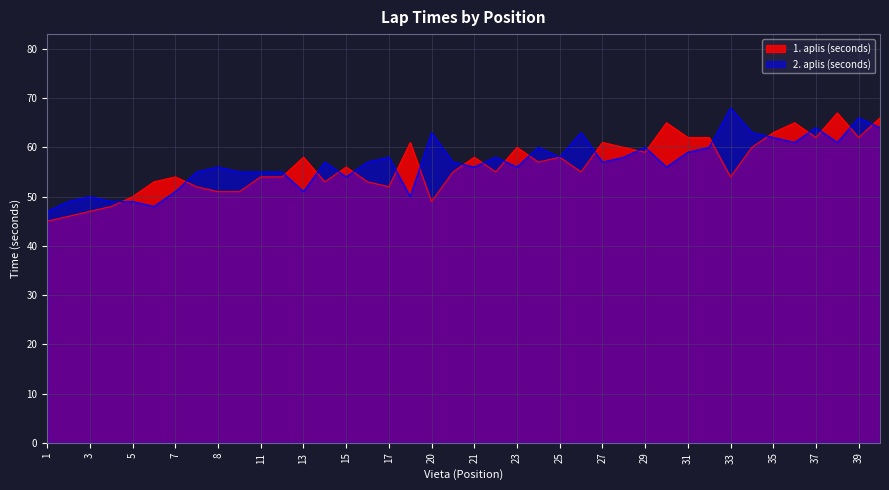

Reading right to left, extract all data points from this chart.

1. aplis (seconds): 40=66	39=62	38=67	37=62	36=65	35=63	34=60	33=54	32=62	31=62	30=65	29=59	28=60	27=61	26=55	25=58	24=57	23=60	22=55	21=58	19=55	20=49	18=61	17=52	16=53	15=56	14=53	13=58	12=54	11=54	10=51	8=51	9=52	7=54	6=53	5=50	4=48	3=47	2=46	1=45
2. aplis (seconds): 40=64	39=66	38=61	37=64	36=61	35=62	34=63	33=68	32=60	31=59	30=56	29=60	28=58	27=57	26=63	25=58	24=60	23=56	22=58	21=56	19=57	20=63	18=50	17=58	16=57	15=54	14=57	13=51	12=55	11=55	10=55	8=56	9=55	7=51	6=48	5=49	4=49	3=50	2=49	1=47